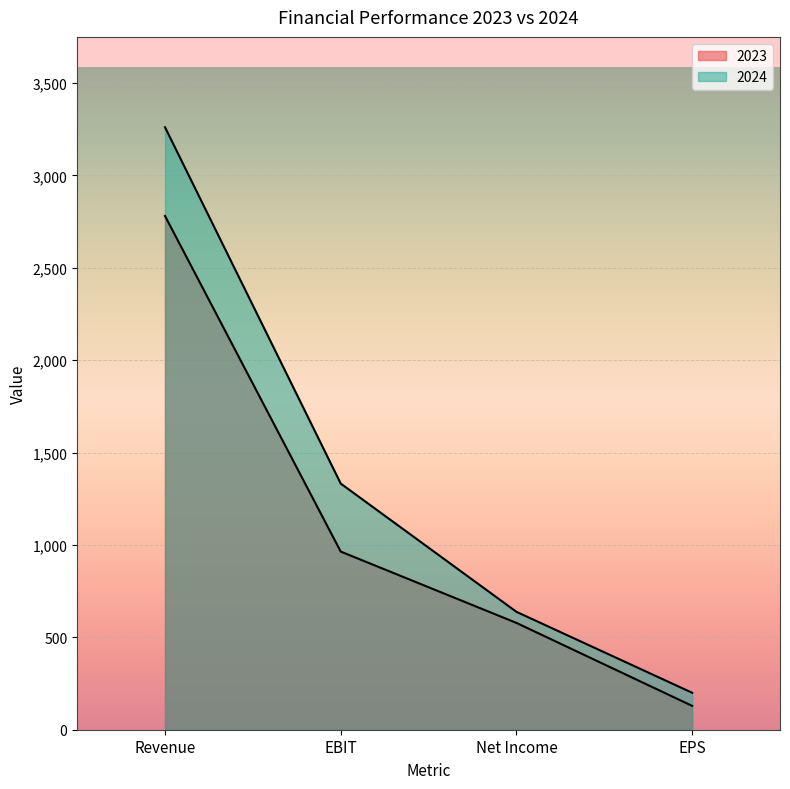

What is the approximate value of 2024 at EPS, to the nearest 10?

200